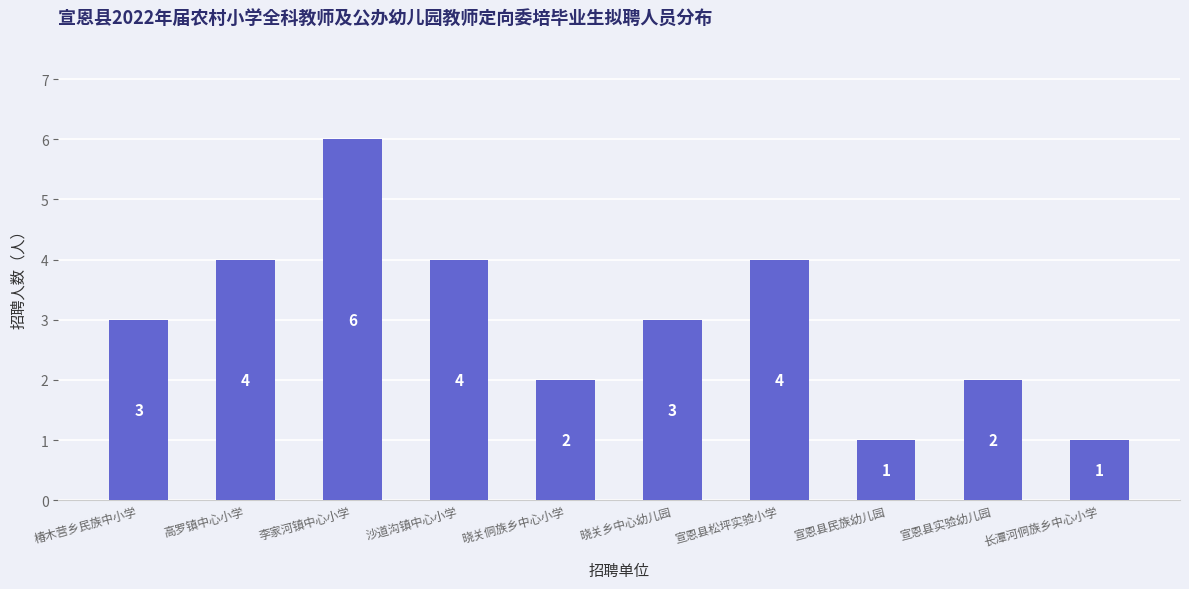

At which category does the chart reach its peak across all series?

李家河镇中心小学